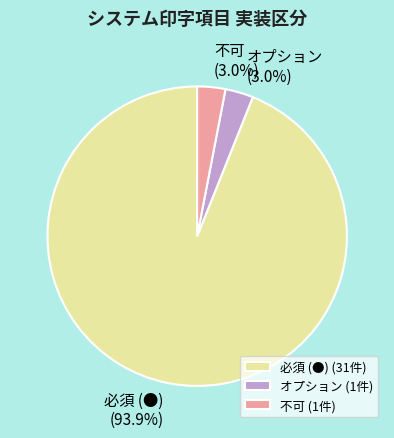

Does 必須 (●) account for over 50% of the chart?

Yes